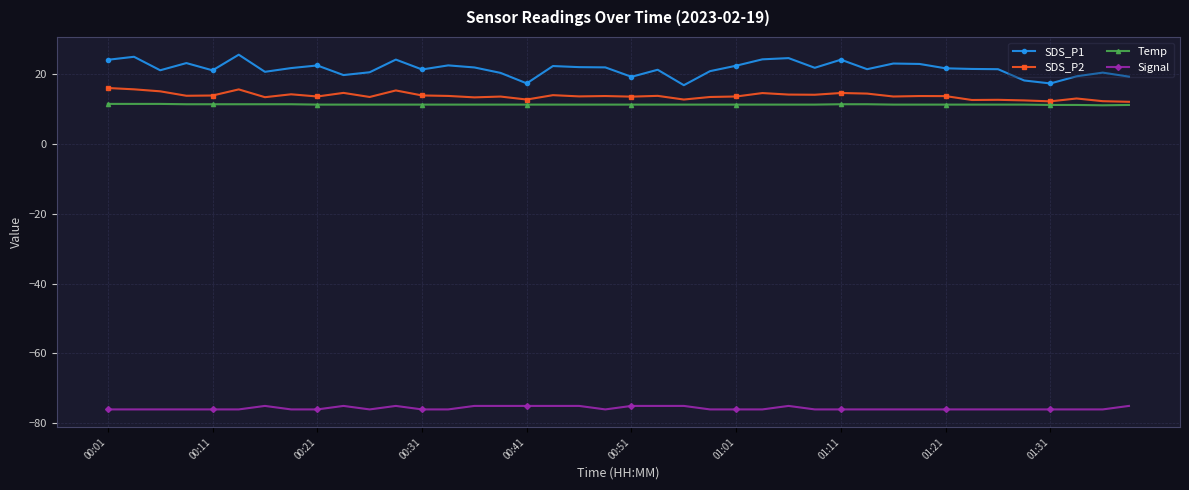

What is the greatest value displayed?

25.5